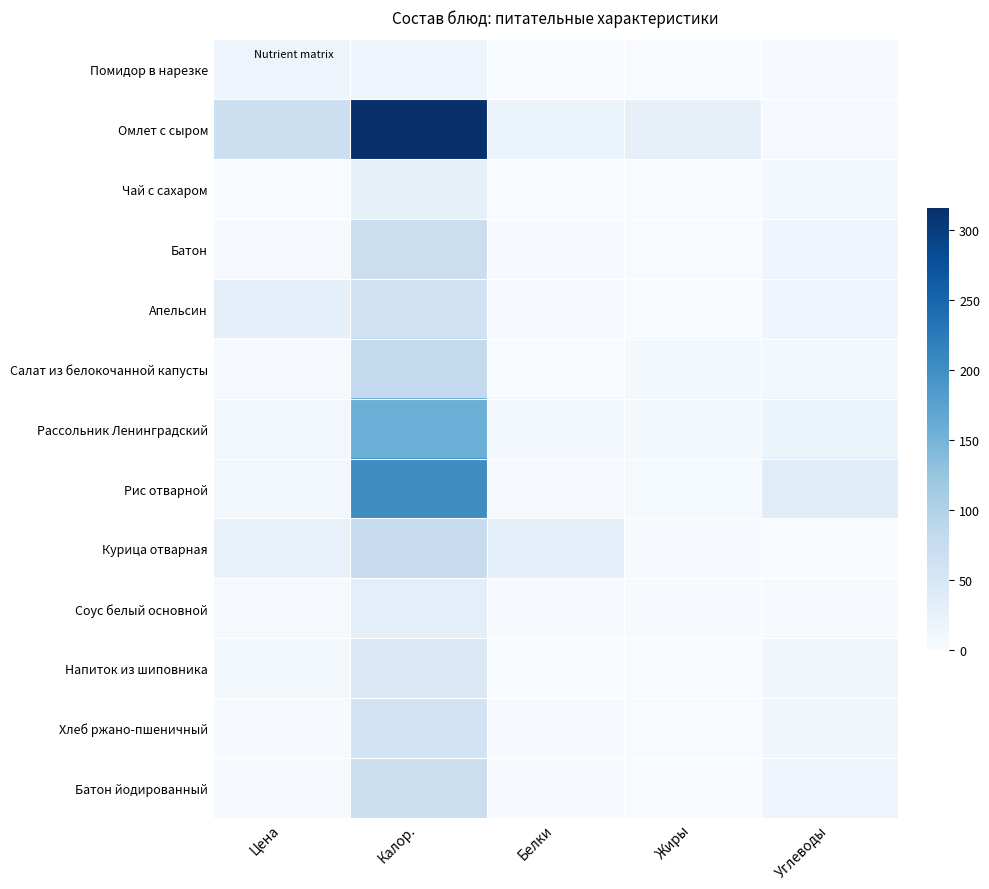

Count the number of data series in this chart.

13